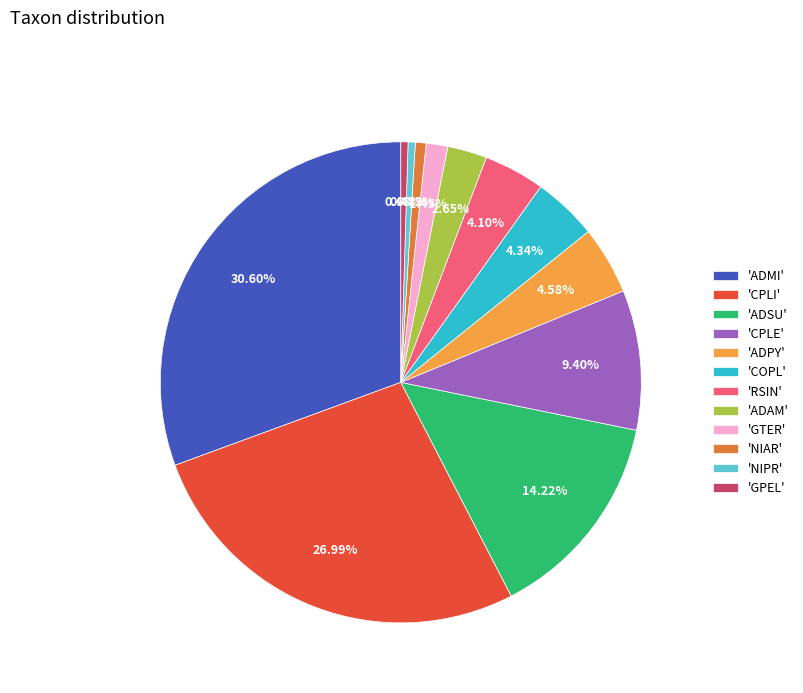

Which has a higher value, 'NIAR' or 'CPLI'?

'CPLI'